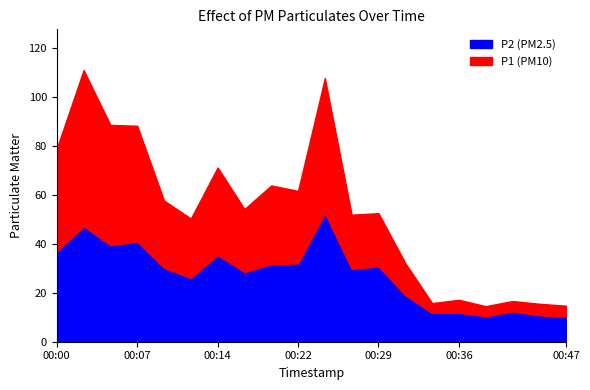

True or false: P1 and P2 intersect in this chart.

False